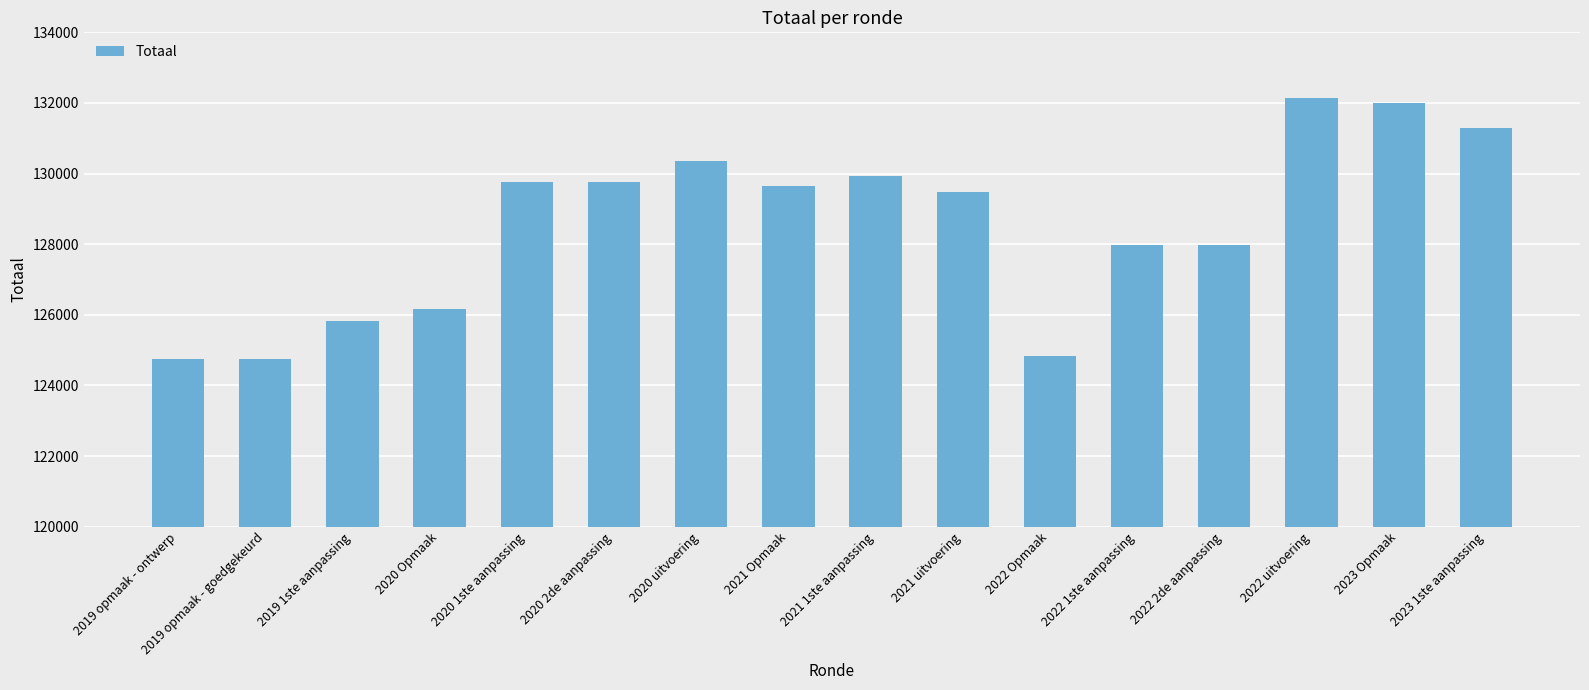

How many bars are there in total?

16